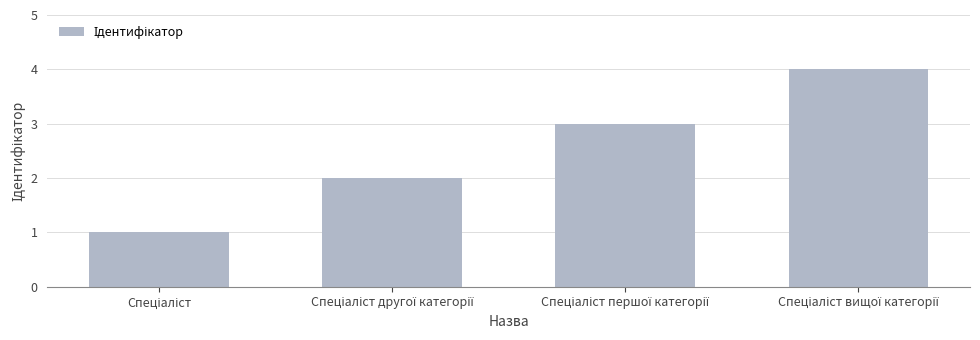

What is the sum of all values?

10